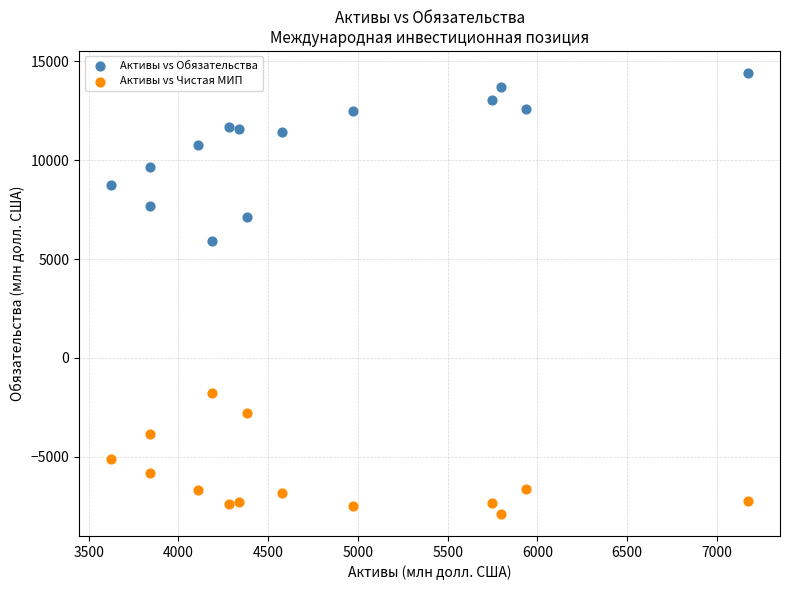

Across all series, what Y value is closest to 3260?

5939.0